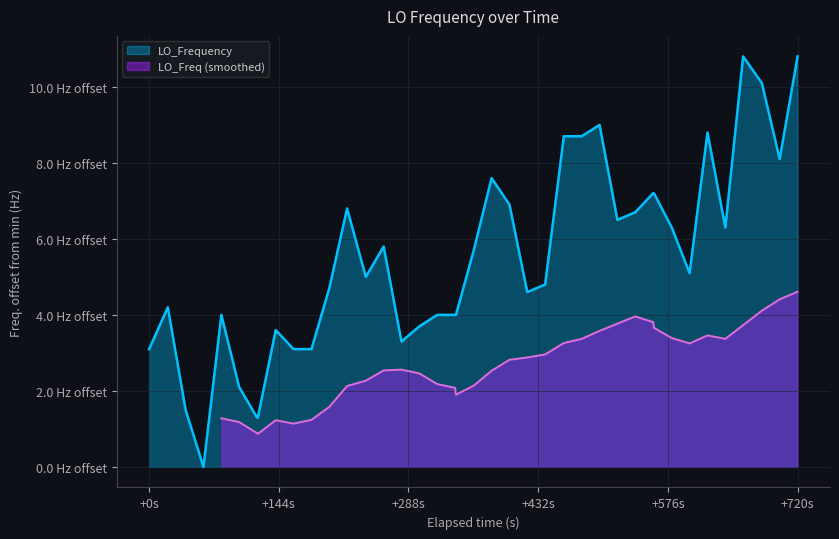

What is the maximum value shown in the chart?

10.8